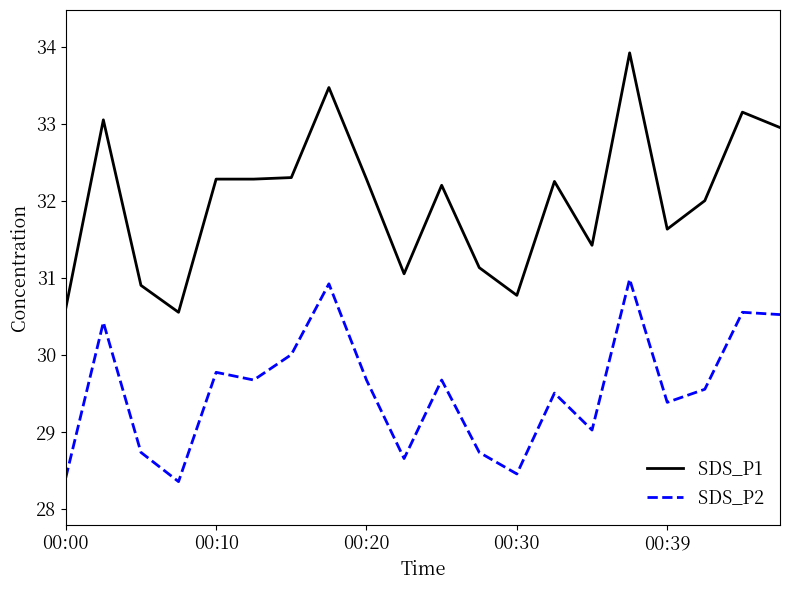

True or false: SDS_P2 and SDS_P1 cross at least once.

False